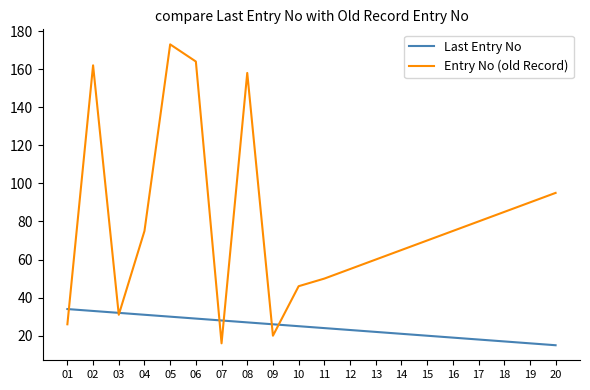

Reading left to right, what are all the values shown in this chart?

Last Entry No: 01=34	02=33	03=32	04=31	05=30	06=29	07=28	08=27	09=26	10=25	11=24	12=23	13=22	14=21	15=20	16=19	17=18	18=17	19=16	20=15
Entry No (old Record): 01=26	02=162	03=31	04=75	05=173	06=164	07=16	08=158	09=20	10=46	11=50	12=55	13=60	14=65	15=70	16=75	17=80	18=85	19=90	20=95